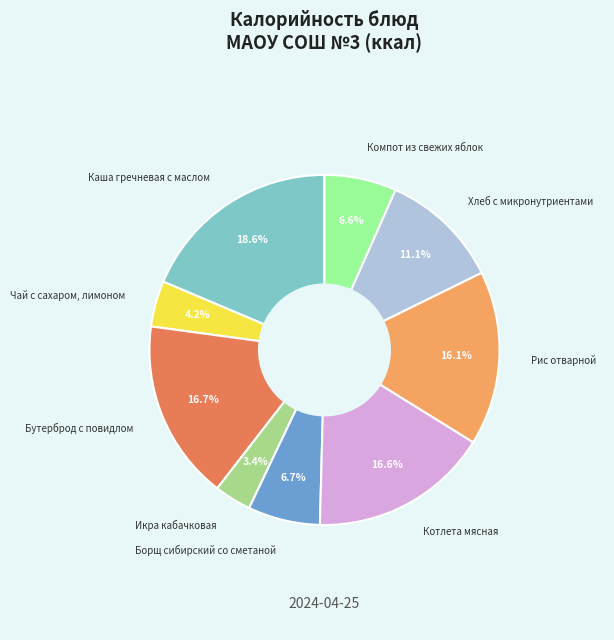

How many segments does this pie chart have?

9